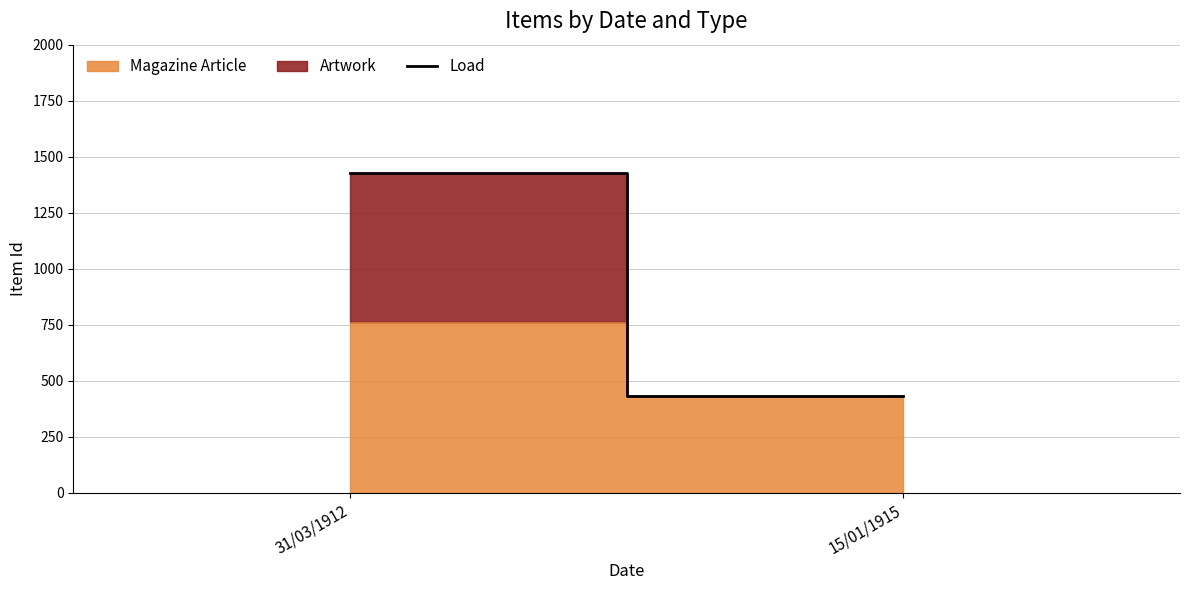

What is the maximum value shown in the chart?

1429